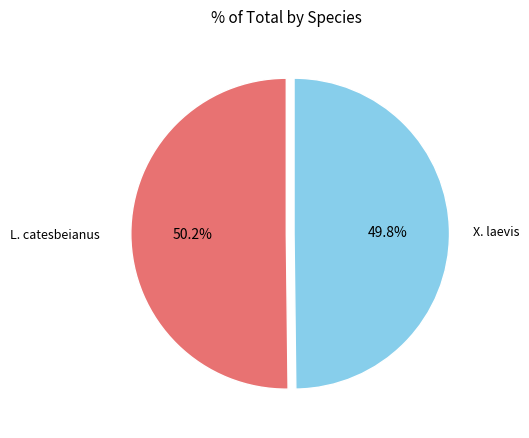

How many segments does this pie chart have?

2